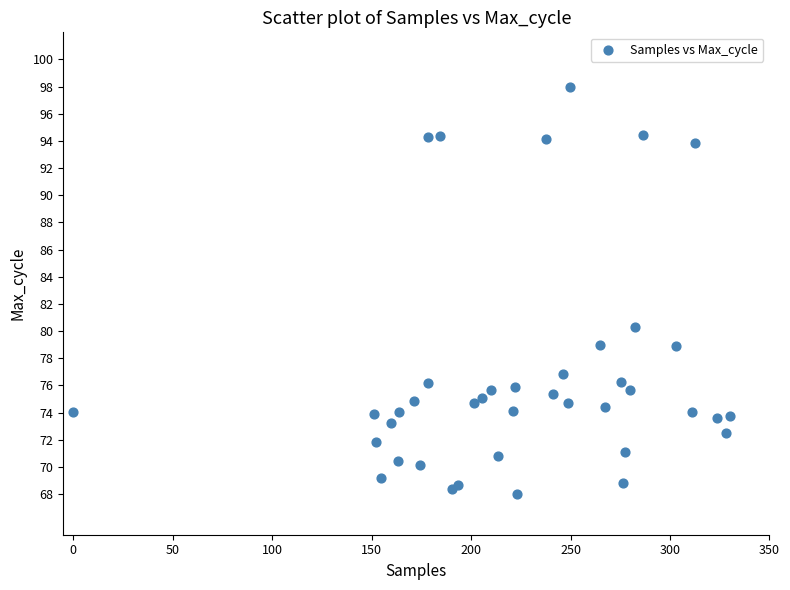

What Y value in the scatter plot is closest to 83?

80.3